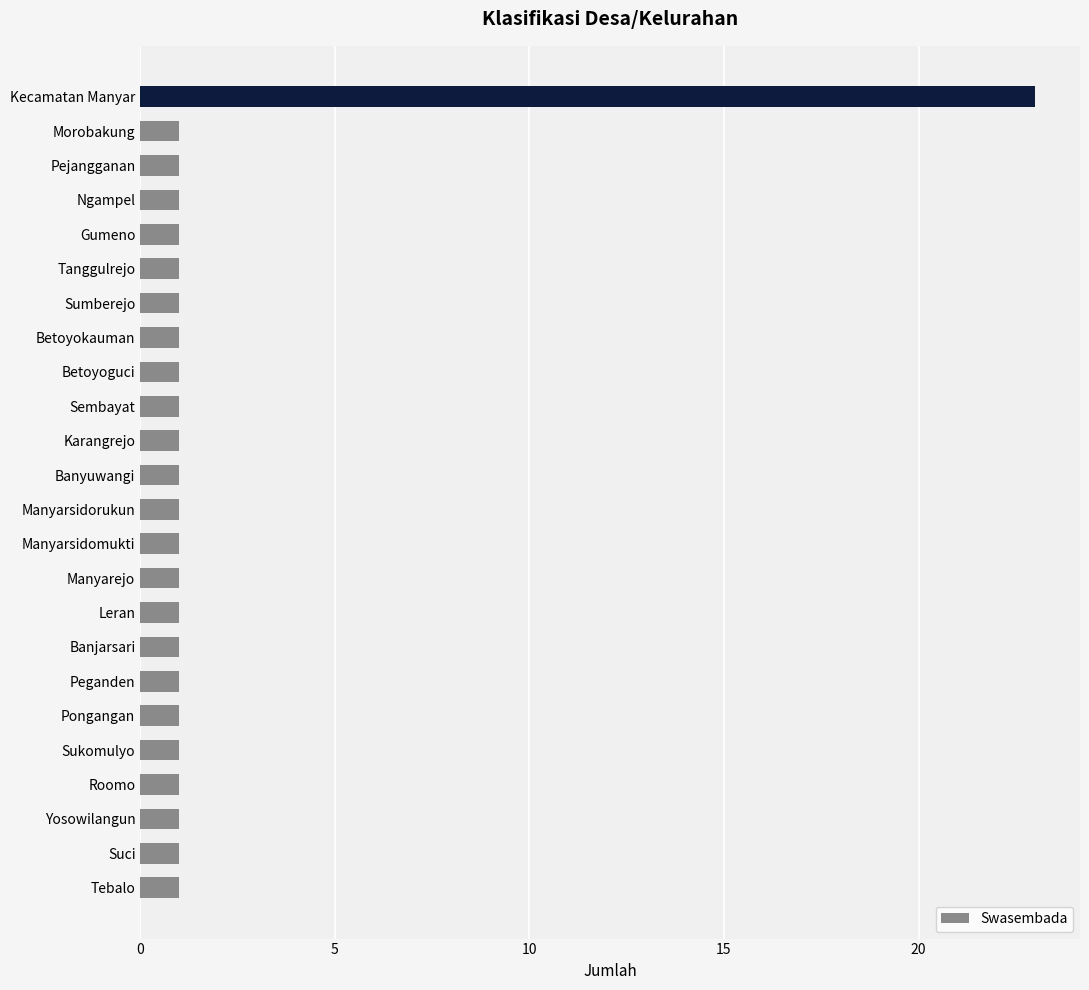

The chart shows a value of 1 at Tebalo. True or false?

True